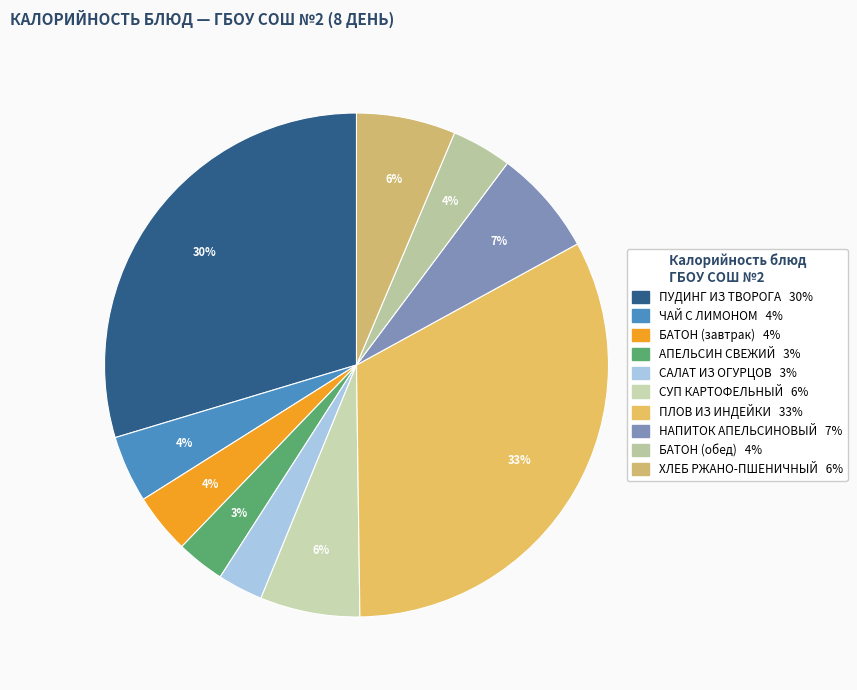

The БАТОН (завтрак) slice represents 1% of the pie. True or false?

False